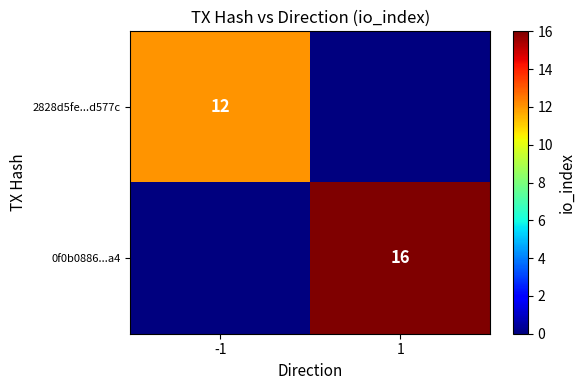

The value of 2828d5fe...d577c at -1 is 12. True or false?

True